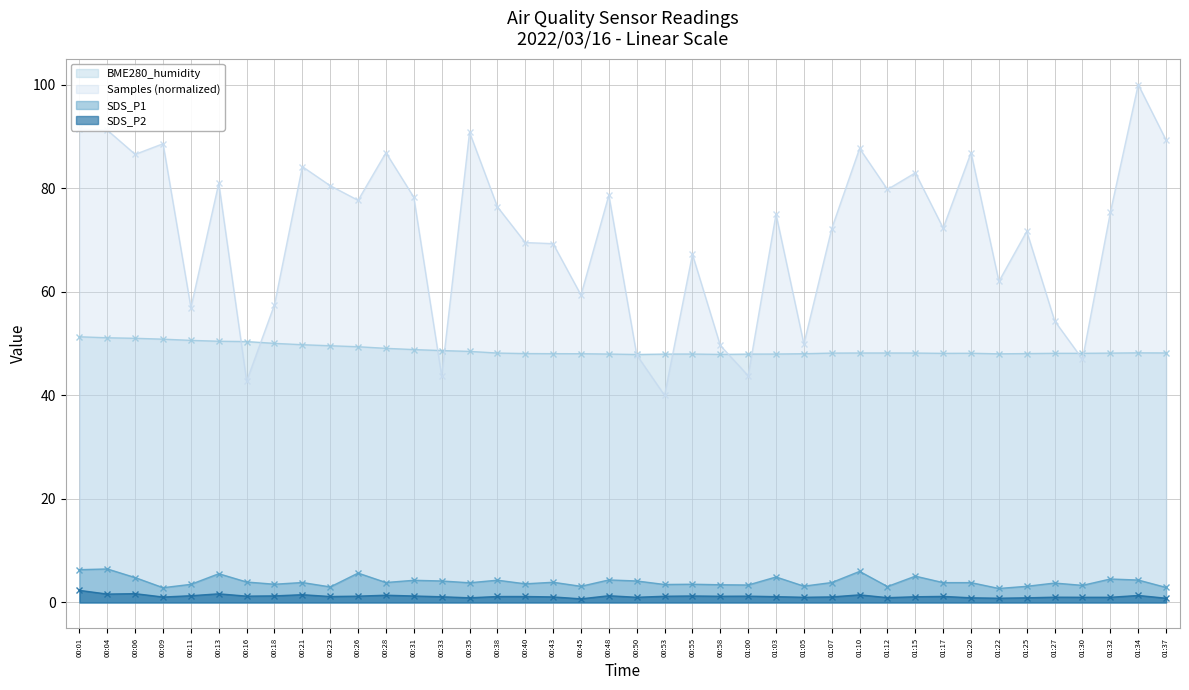

True or false: SDS_P2 and BME280_humidity intersect in this chart.

False